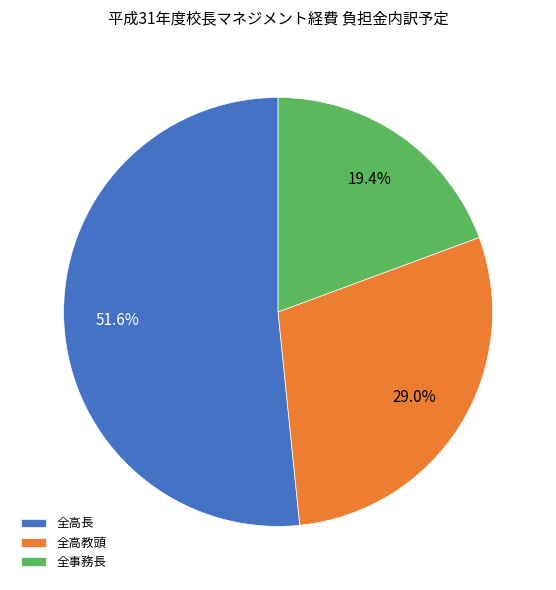

To the nearest percent, what is the difference between the largest and smallest slice percentages?

32%